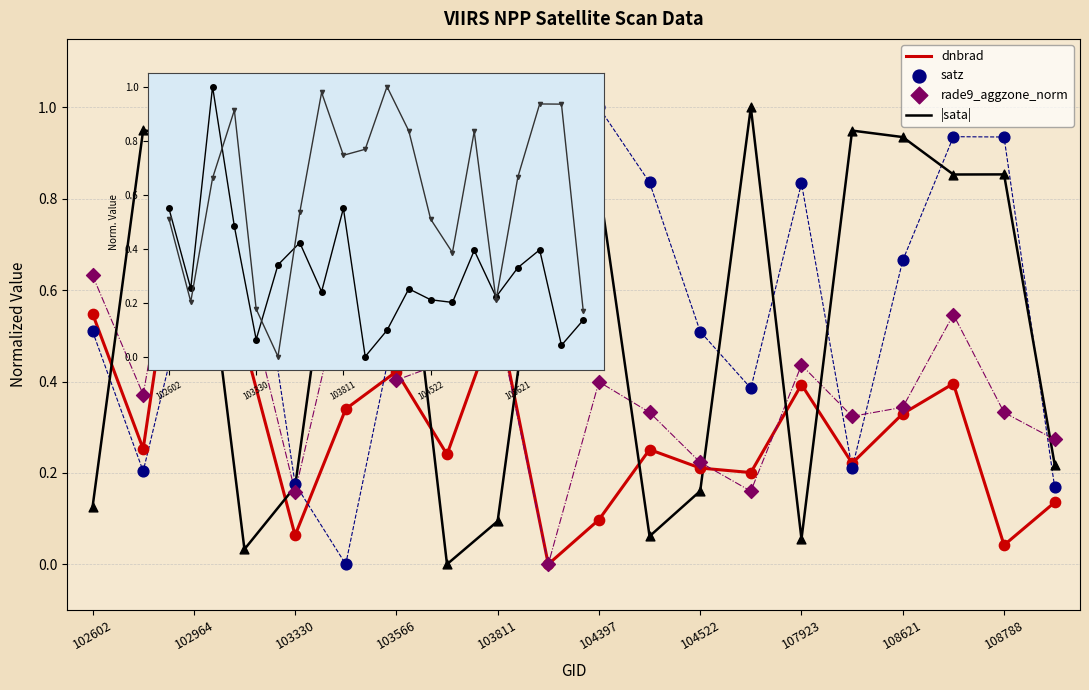

Which series contains the lowest Y value?

dnbrad